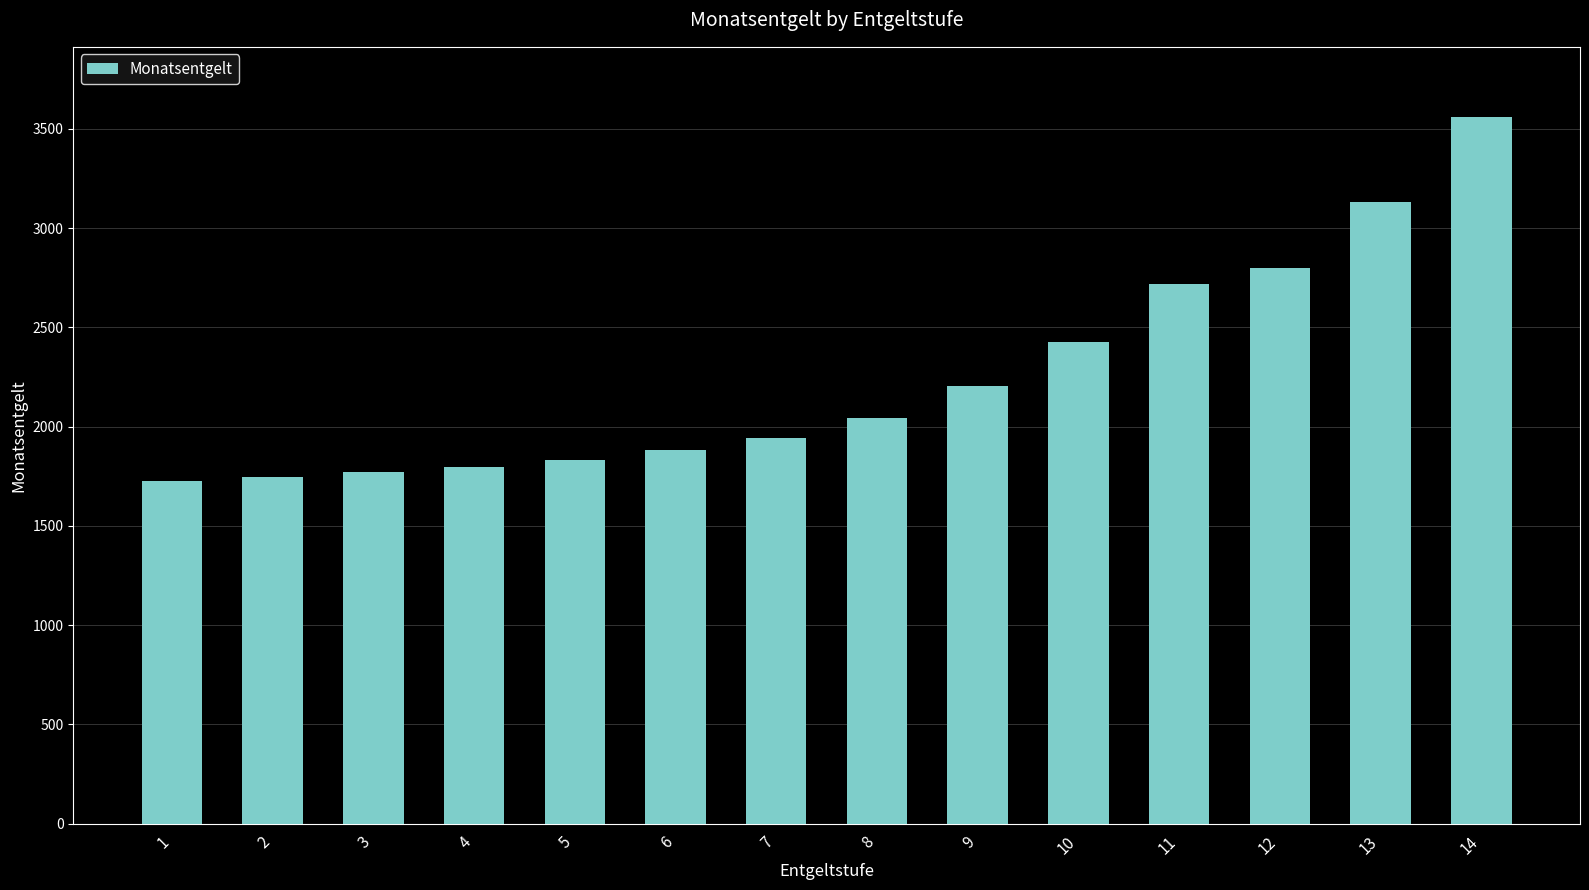

Does the chart contain stacked bars?

No